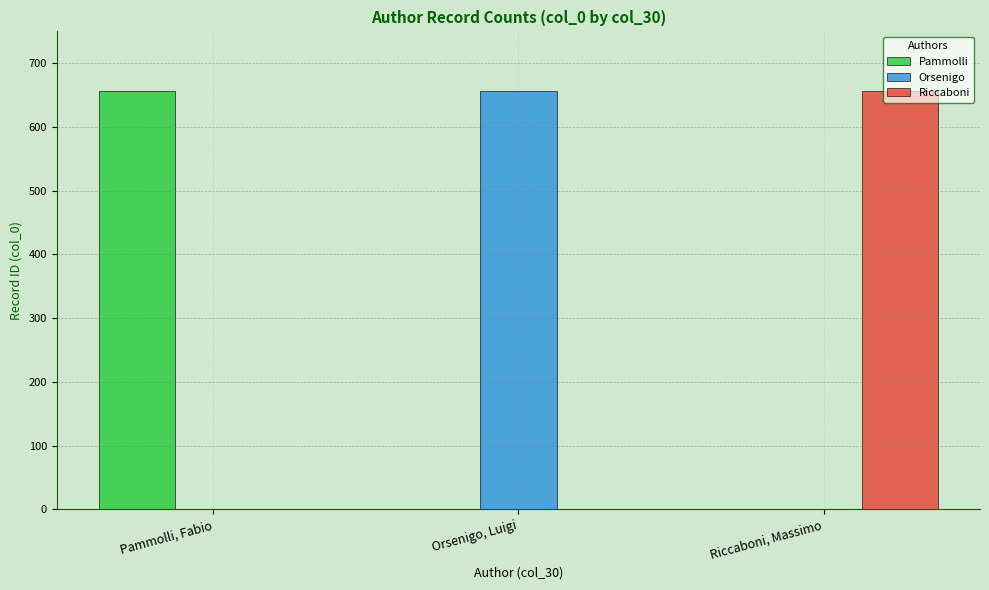

True or false: Pammolli has a value of -264 at Orsenigo, Luigi.

False